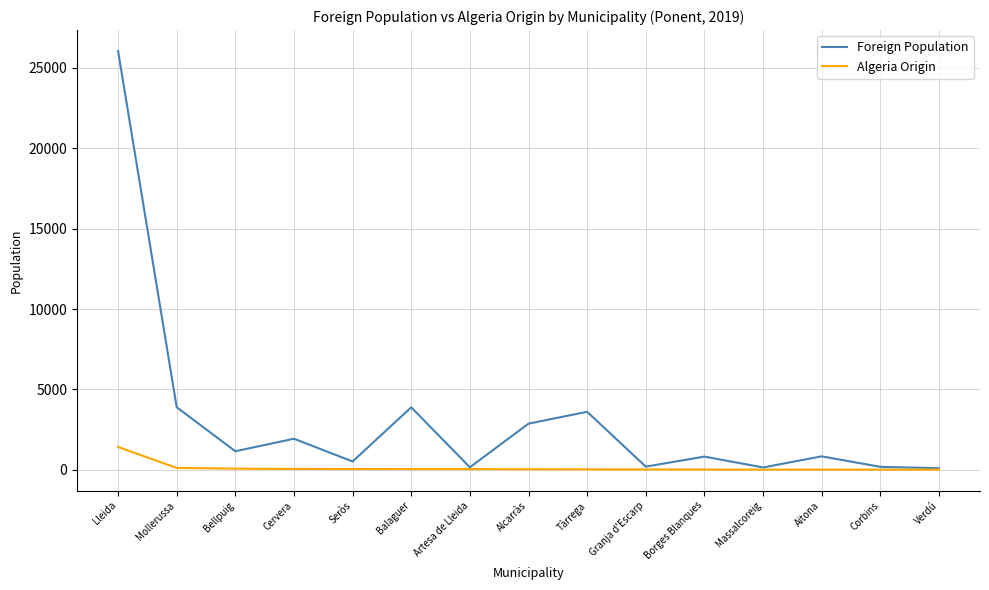

What is the highest value of the Algeria Origin series?

1427